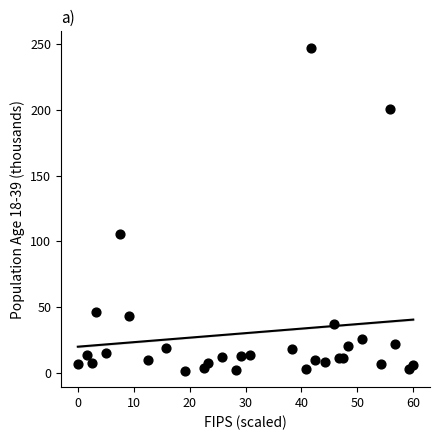

What Y value in the scatter plot is closest to 124?

105.3